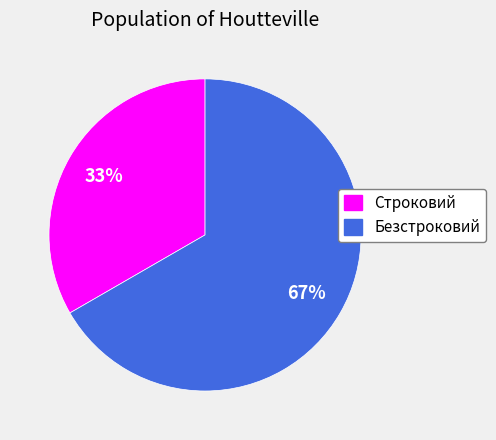

What percentage is the Безстроковий slice, to the nearest percent?

67%